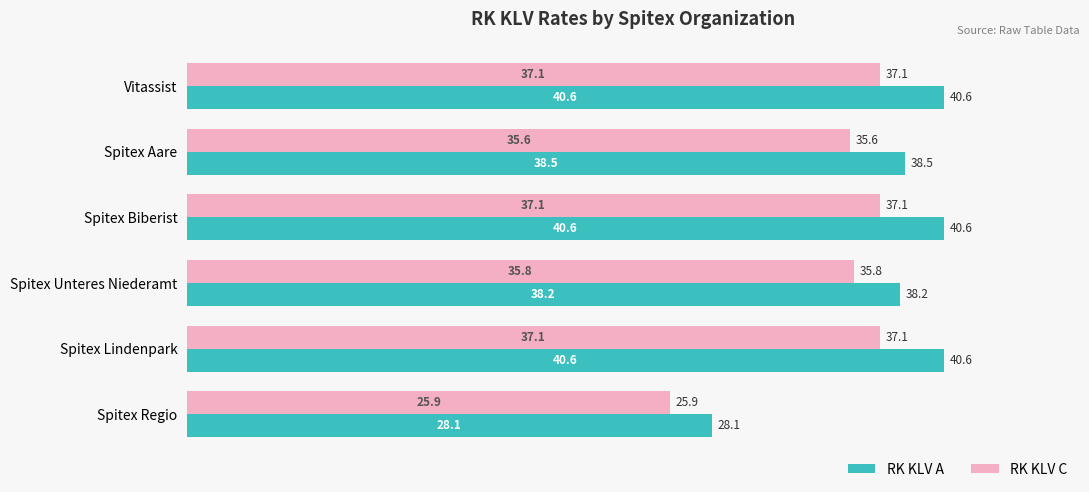

What is the average value of the RK KLV C series?

34.8